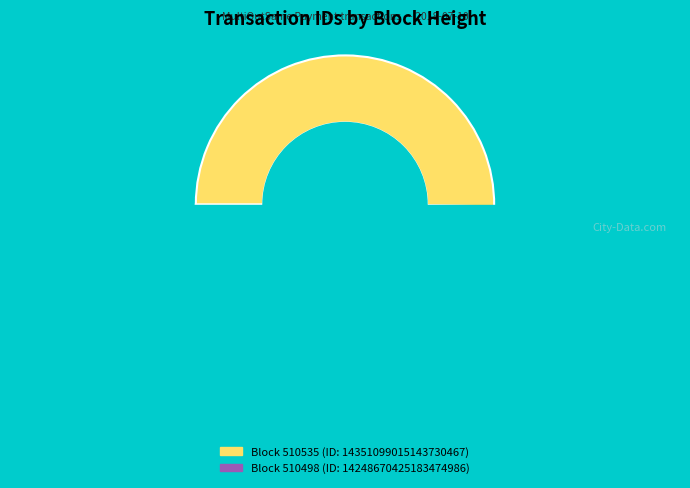

What is the smallest slice in the pie chart?

510498